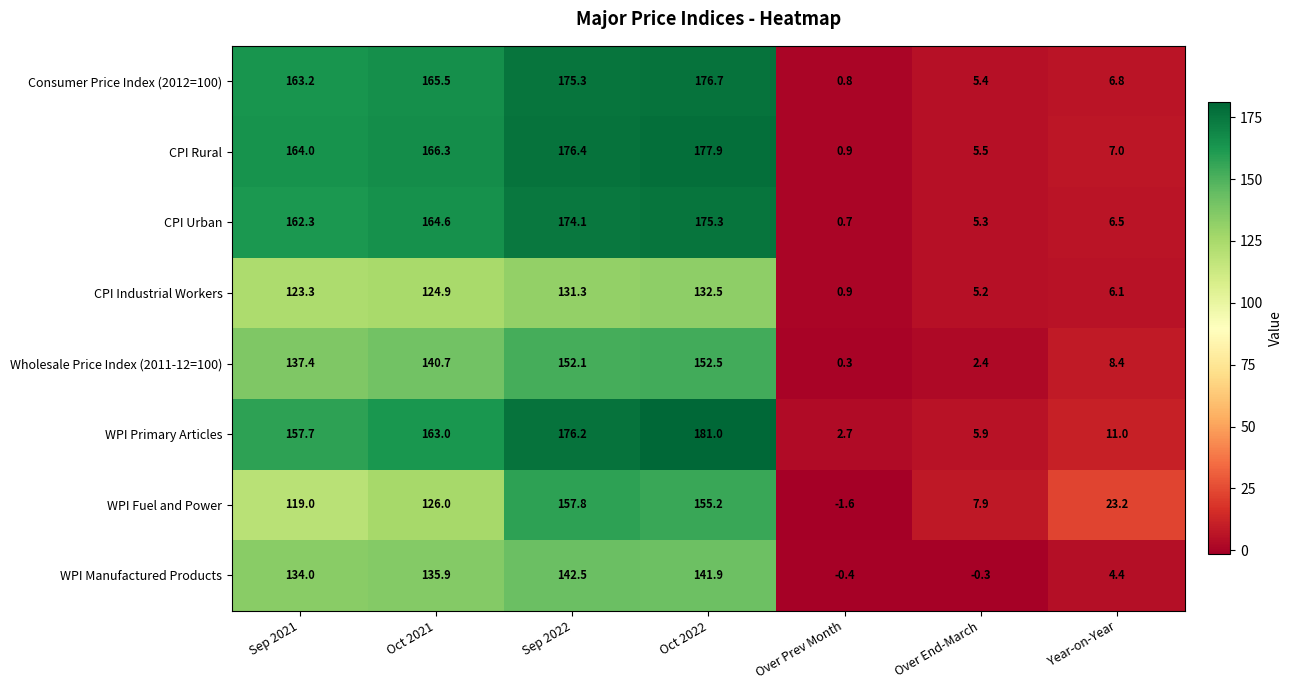

What is the smallest value displayed?

-1.6